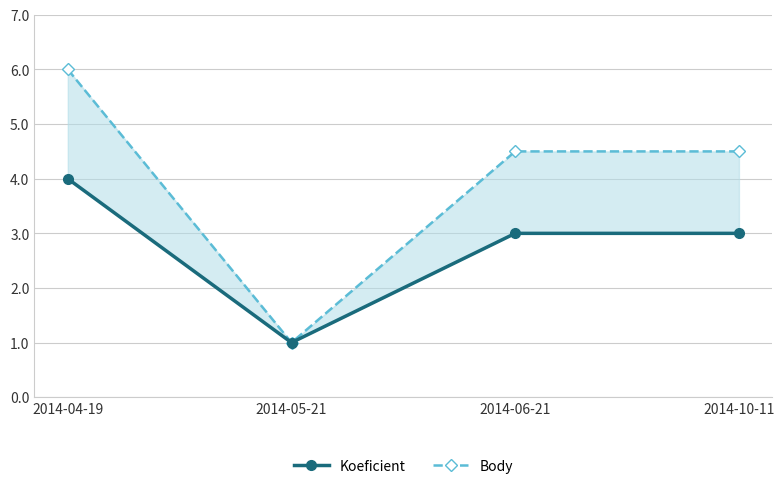

In Body, how many points are lower than both neighbors (excluding endpoints)?

1